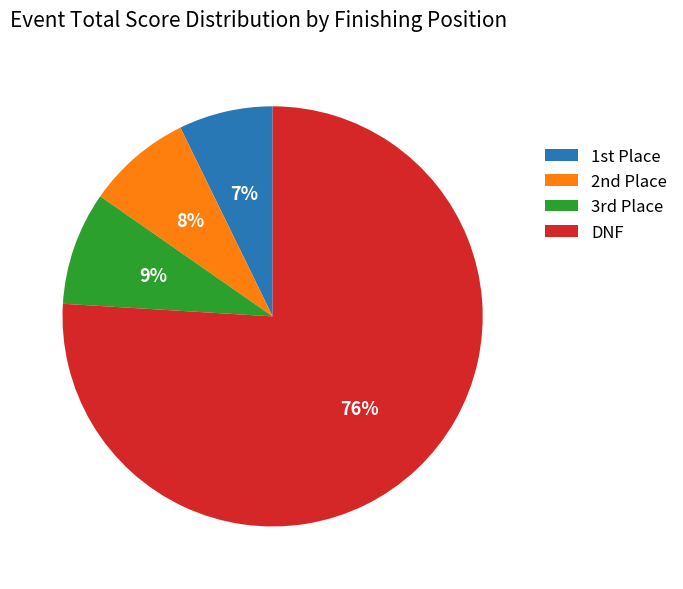

Rank the categories by value from lowest to highest.

1st Place, 2nd Place, 3rd Place, DNF